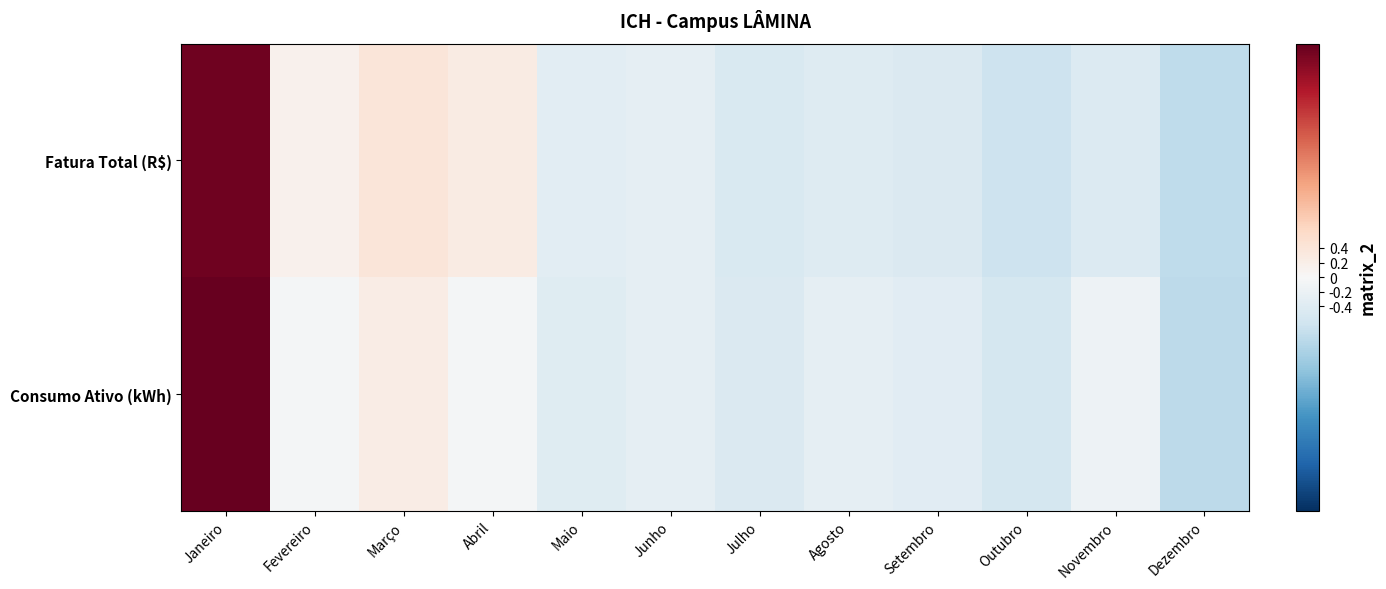

Rank the series by their maximum value, from highest to lowest.

Consumo Ativo (kWh), Fatura Total (R$)